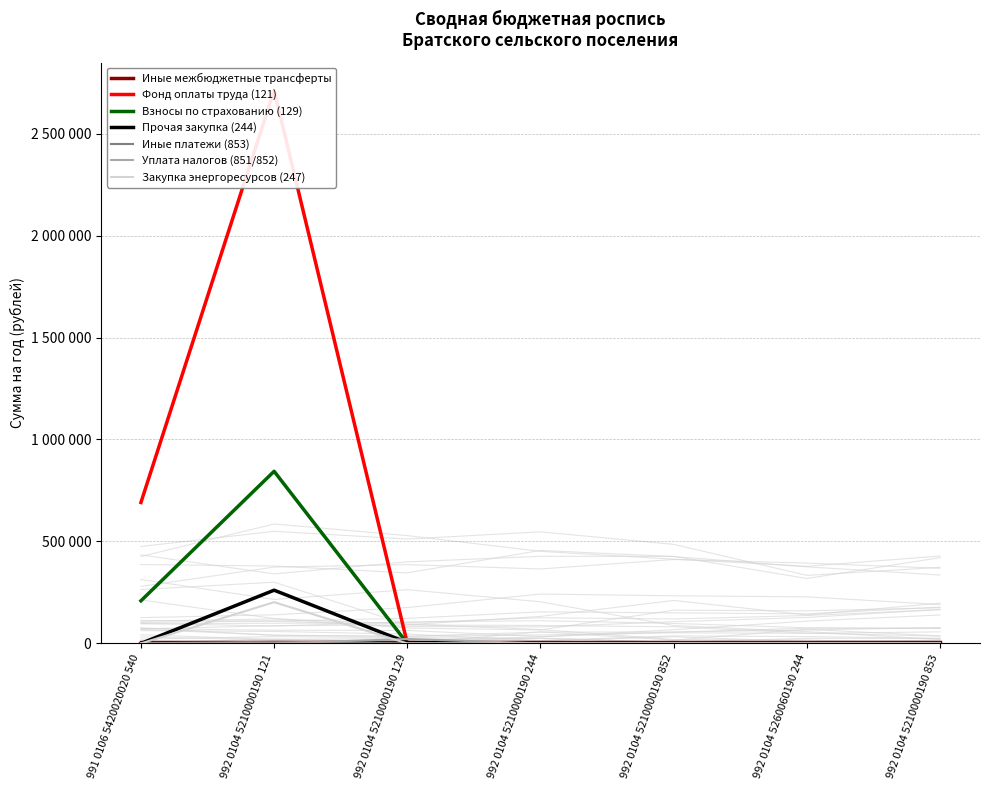

What is the total value across all series at 991 0106 5420020020 540?

900000